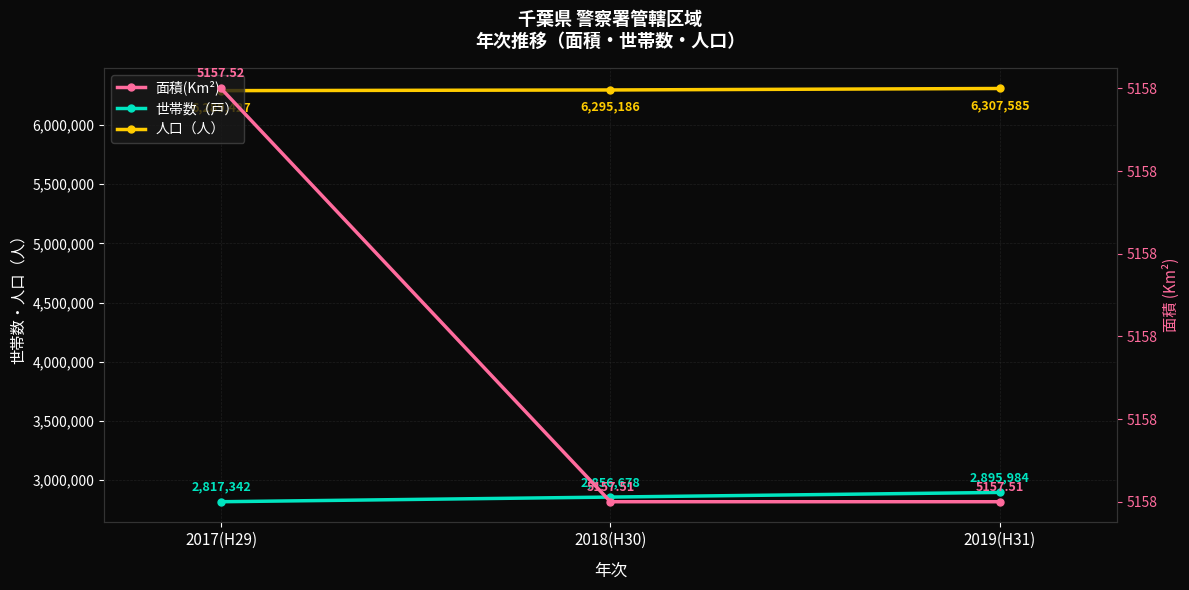

What is the difference between the 世帯数（戸） values at 2018(H30) and 2017(H29)?

39336.0